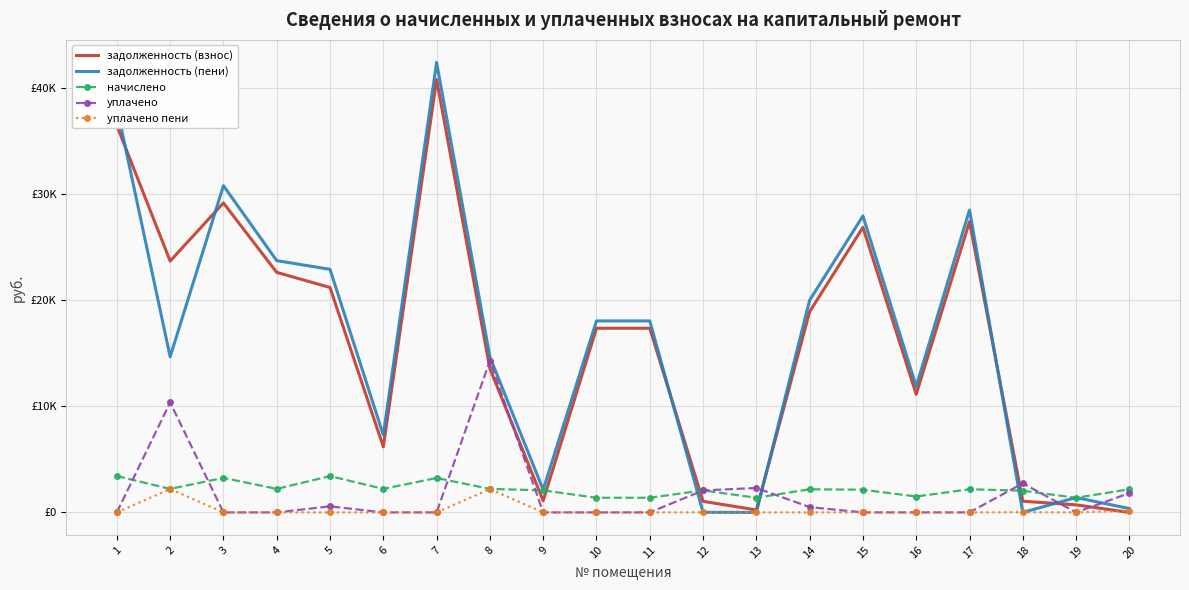

At which label does задолженность (взнос) first exceed 17359?

1